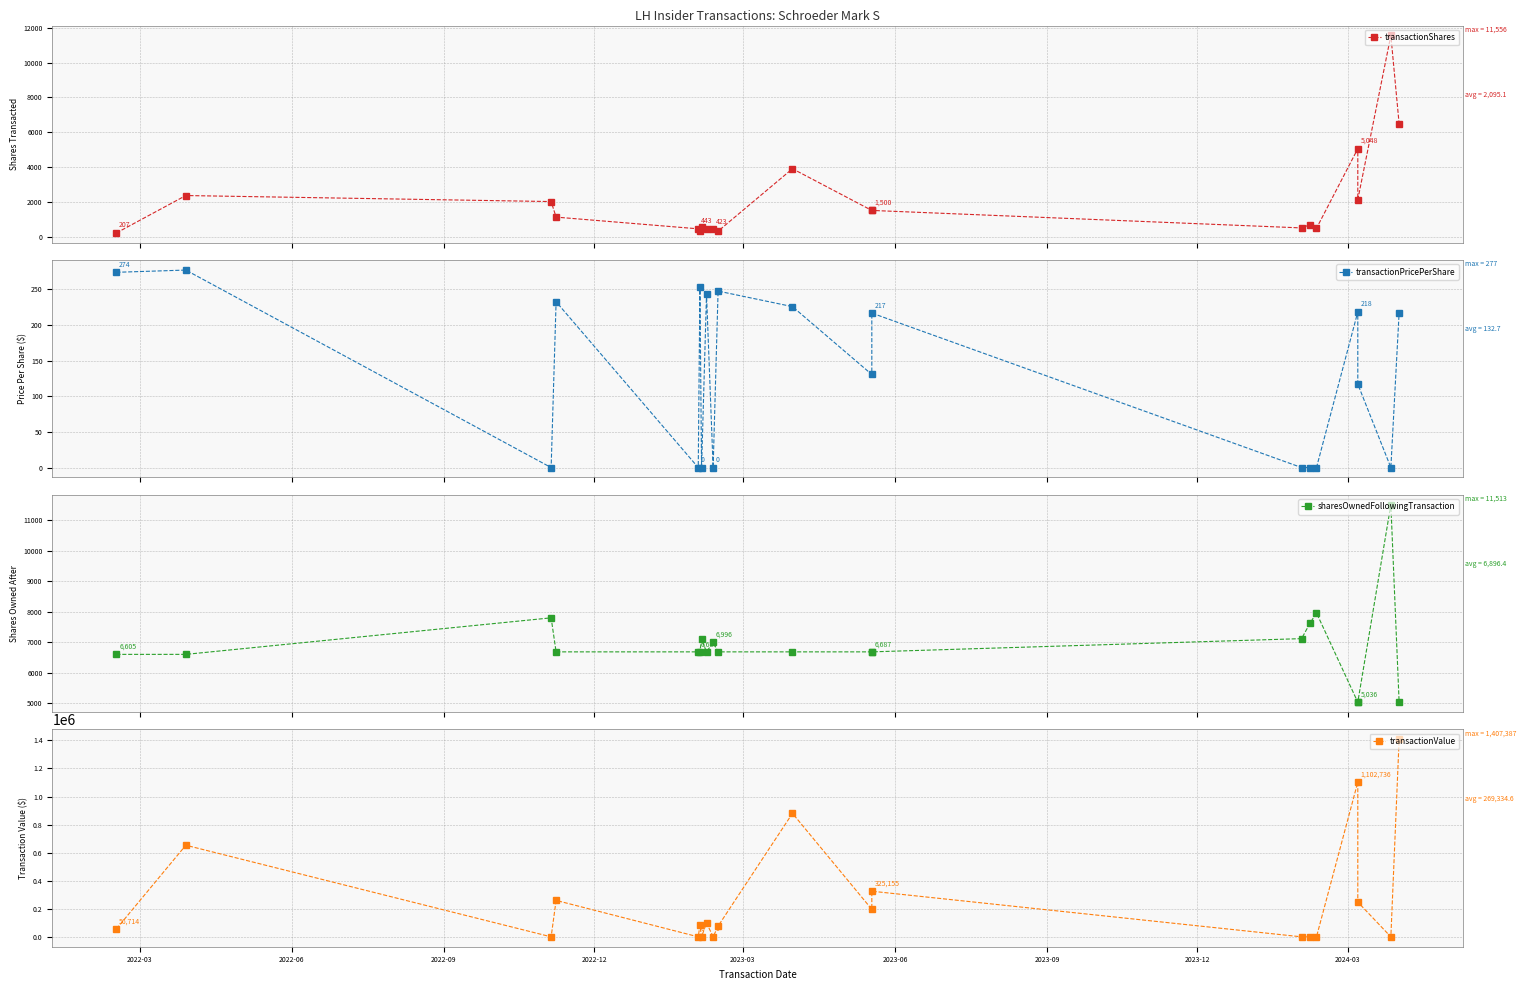

How many data points in transactionShares are above 1116?

9